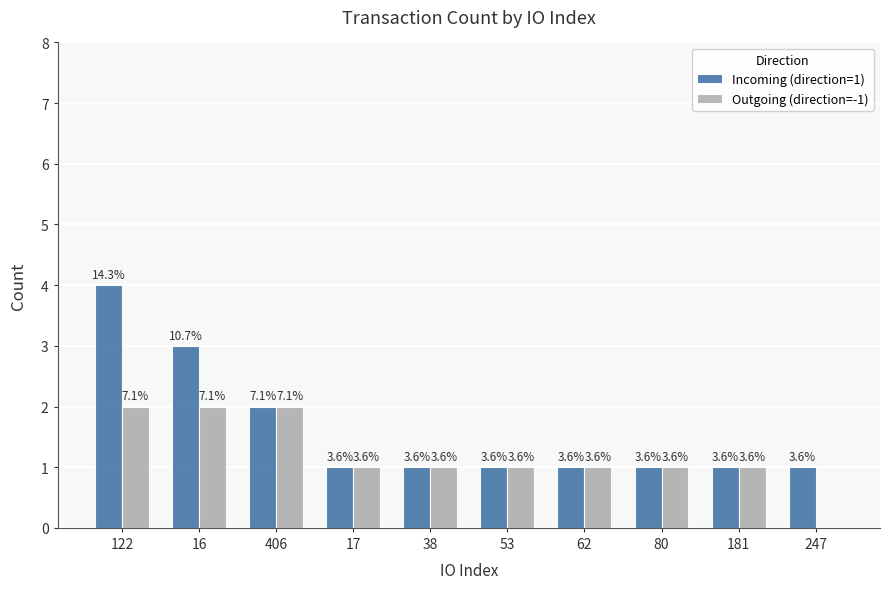

Are the bars grouped side by side (vs. stacked)?

Yes